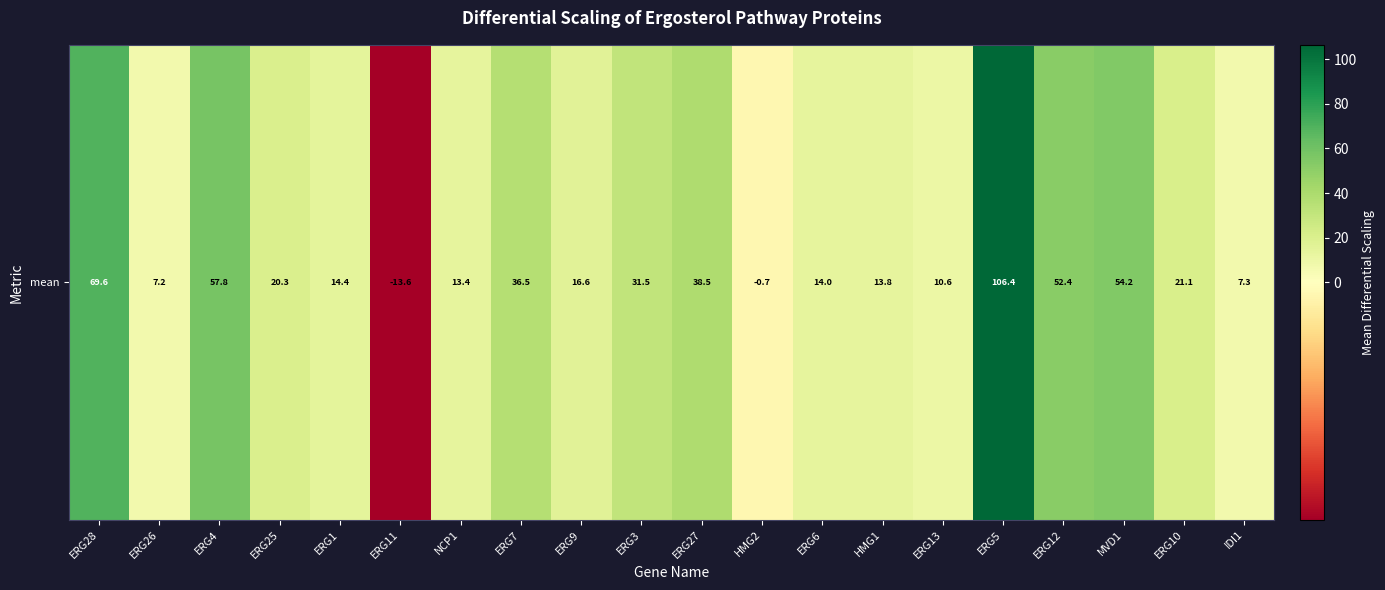

Between ERG7 and ERG9, which is larger?

ERG7